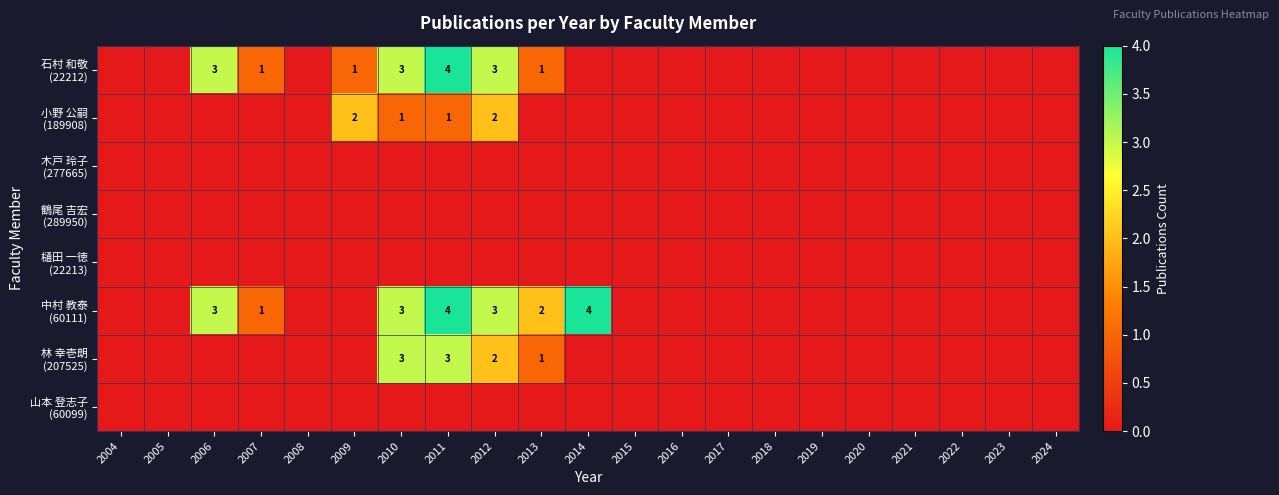

List the series in order of their peak value, highest first.

石村 和敬 (22212), 中村 教泰 (60111), 林 幸壱朗 (207525), 小野 公嗣 (189908), 木戸 玲子 (277665), 鶴尾 吉宏 (289950), 樋田 一徳 (22213), 山本 登志子 (60099)